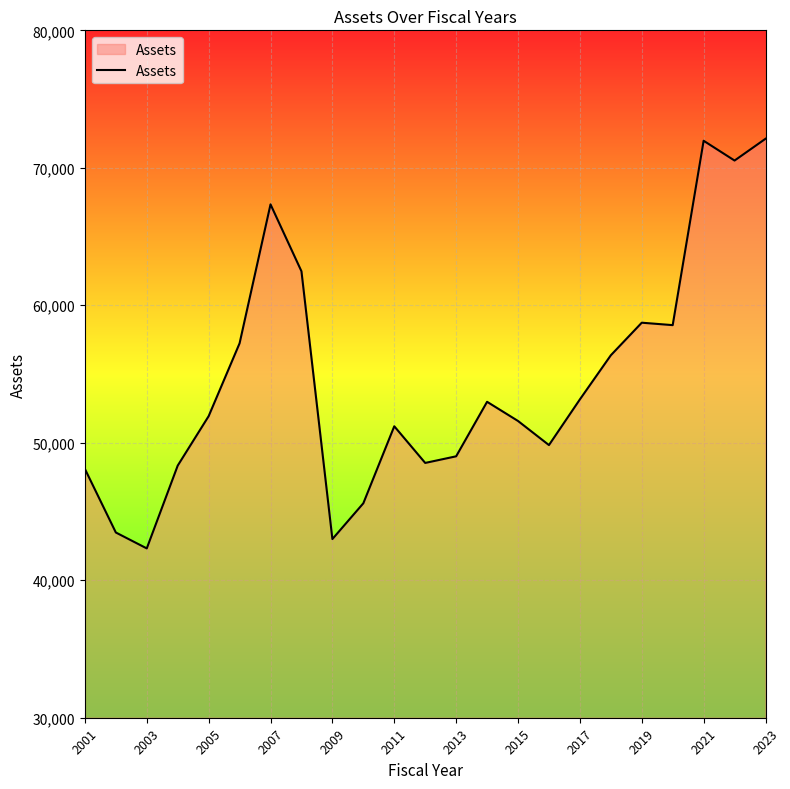

How many lines are shown in the chart?

1